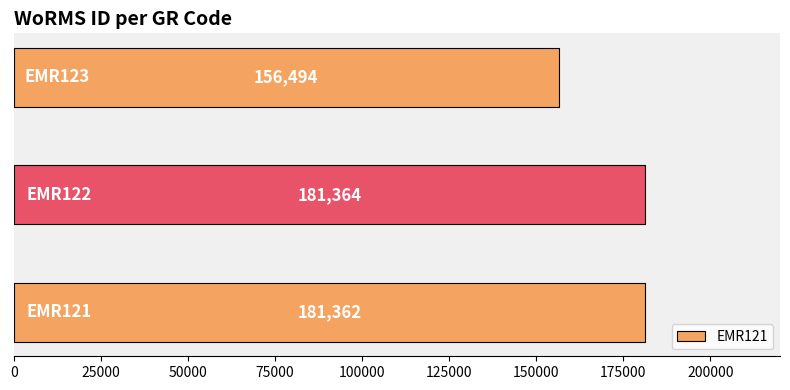

How many values are below 181362?

1